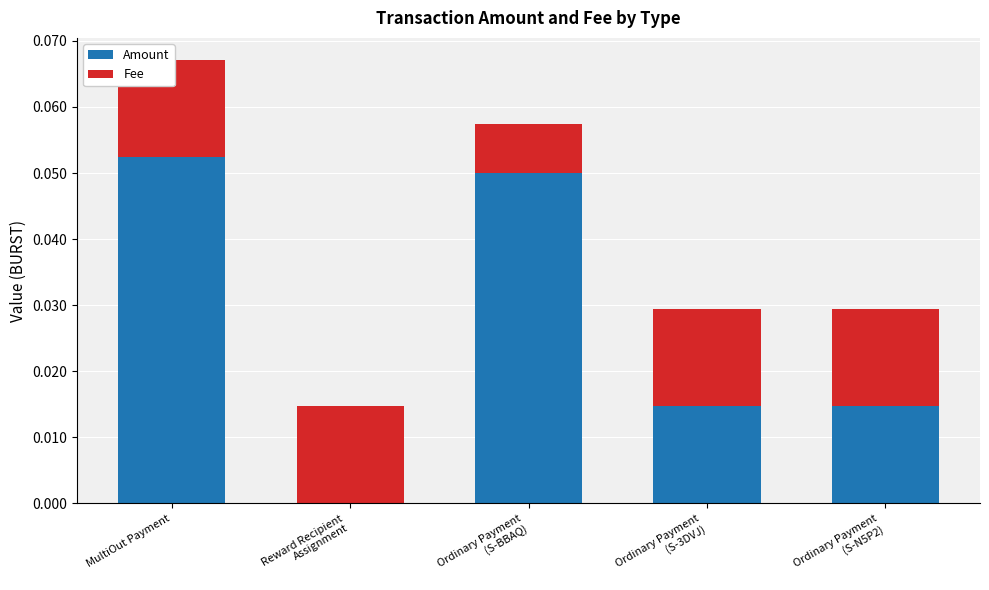

Which has a higher value, Reward Recipient
Assignment or Ordinary Payment
(S-3DVJ)?

Ordinary Payment
(S-3DVJ)